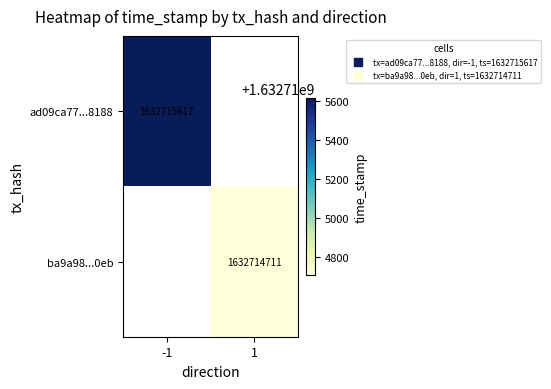

How many series are shown in this chart?

2